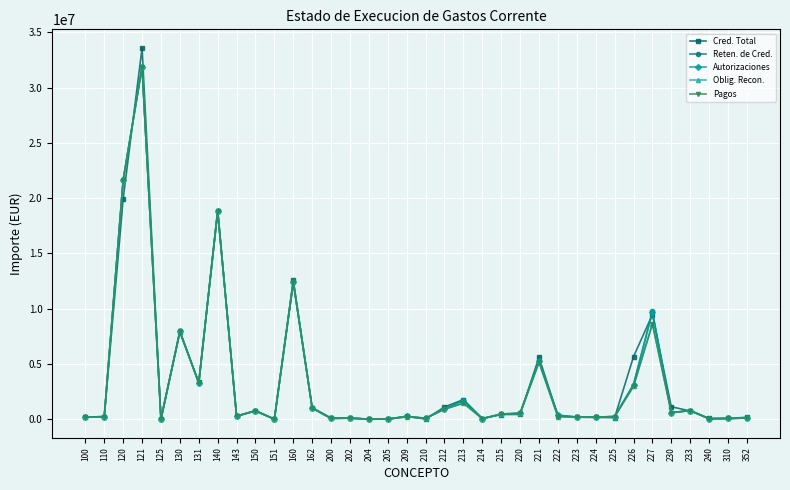

Is the value of Cred. Total at 213 greater than the value of Pagos at 210?

Yes